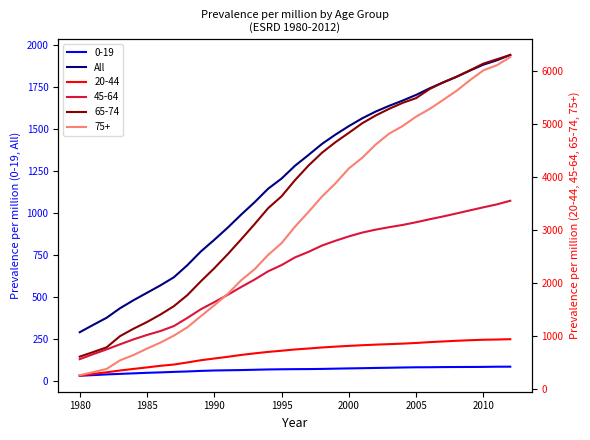

True or false: 0-19 and All intersect in this chart.

False